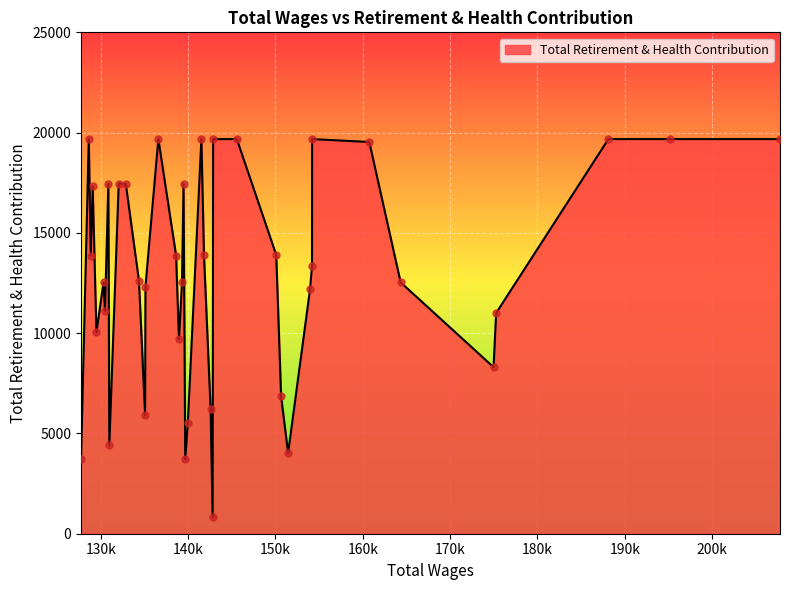

What is the greatest value displayed?

19677